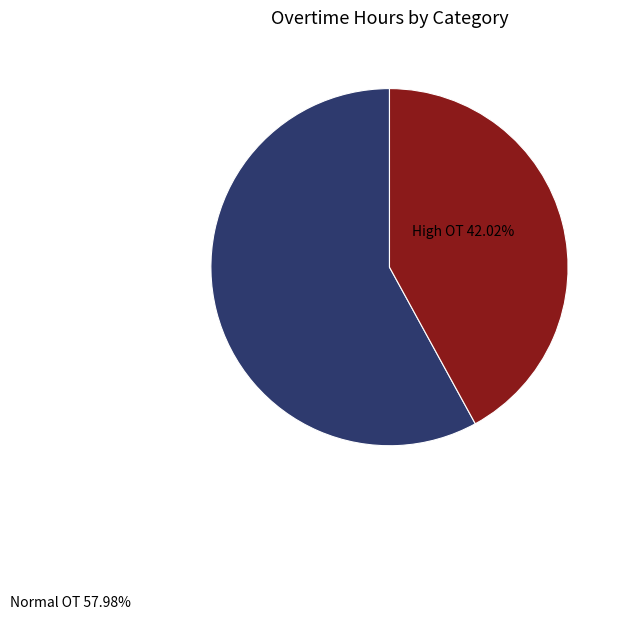

Is there any slice that represents more than half of the pie?

Yes